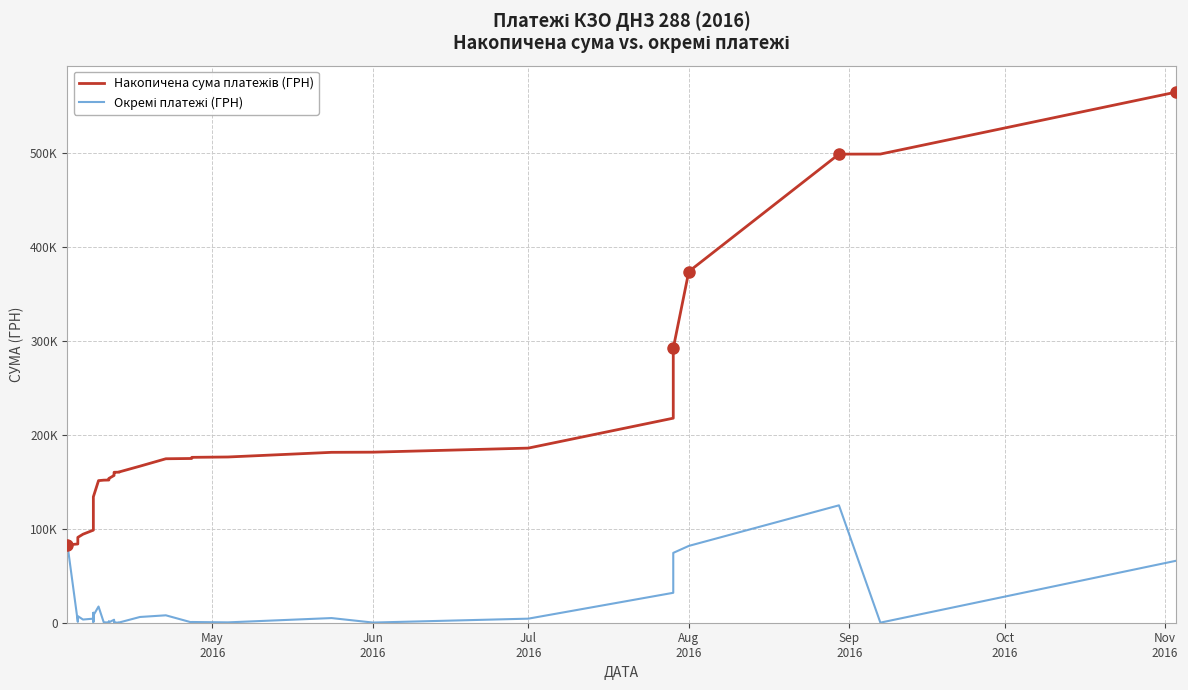

List the series in order of their peak value, highest first.

Накопичена сума платежів (ГРН), Окремі платежі (ГРН)